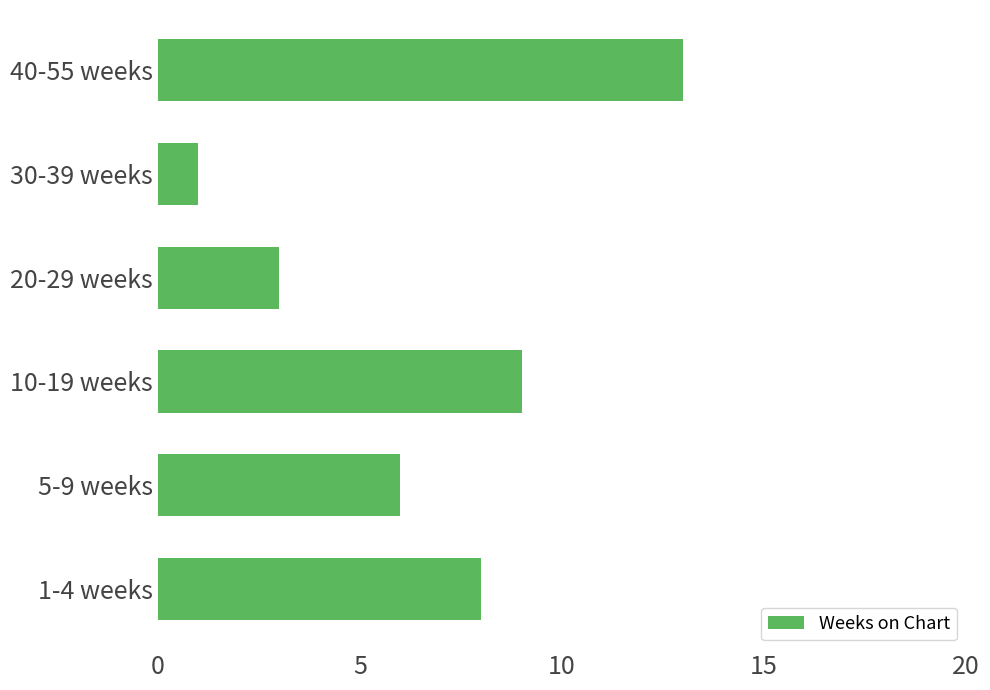

The value at 10-19 weeks is 9. True or false?

True